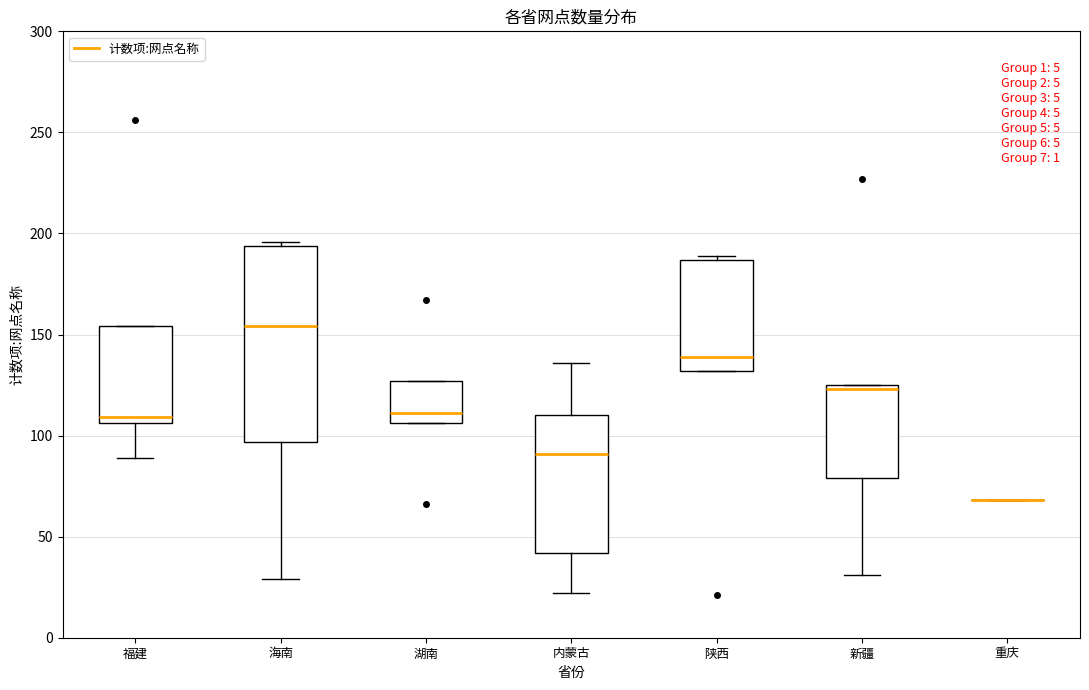

Reading left to right, transcribe this box plot: for each box, give where its median line is, the range the box spans, and where its two whiskers end, as read against the y-axis. The values are not printed on the chart, so give them approximately, as read against the axis.

福建: median 110, box 105 to 155, whiskers 90 to 155
海南: median 155, box 95 to 195, whiskers 30 to 195 (just above the box's upper edge)
湖南: median 110, box 105 to 125, whiskers 105 to 125
内蒙古: median 90, box 40 to 110, whiskers 20 to 135
陕西: median 140, box 130 to 185, whiskers 130 to 190
新疆: median 125 (just below the box's upper edge), box 80 to 125, whiskers 30 to 125
重庆: box collapsed to a line at 70, whiskers 70 to 70